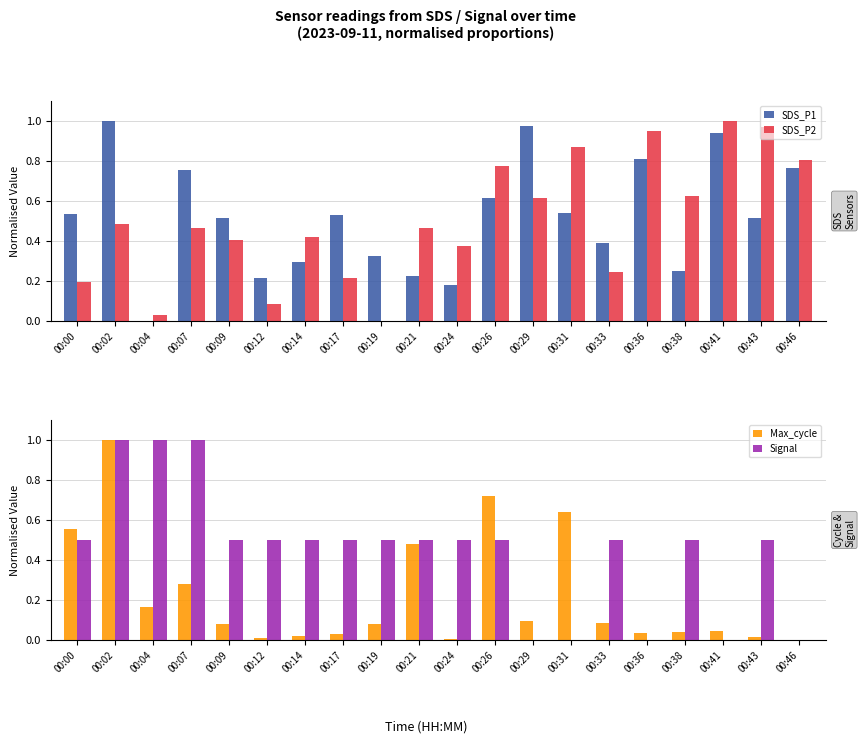

What is the average value of the Max_cycle series?

0.2